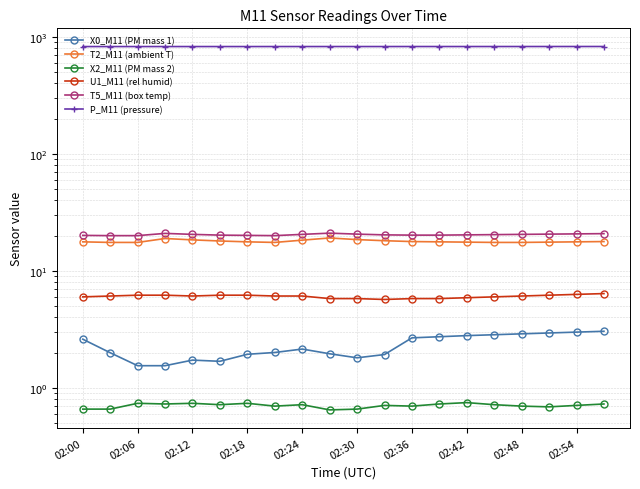

How many lines are shown in the chart?

6